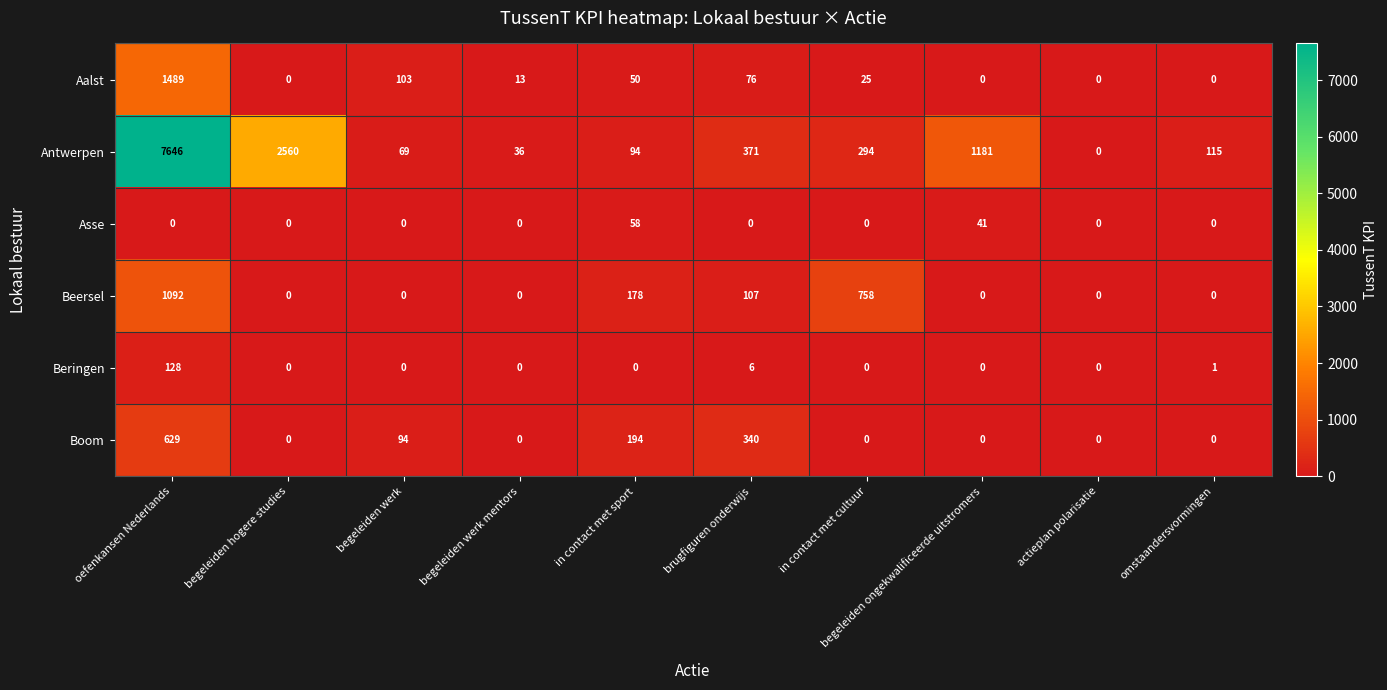

Is it true that Beringen equals 1 at omstaandersvormingen?

True